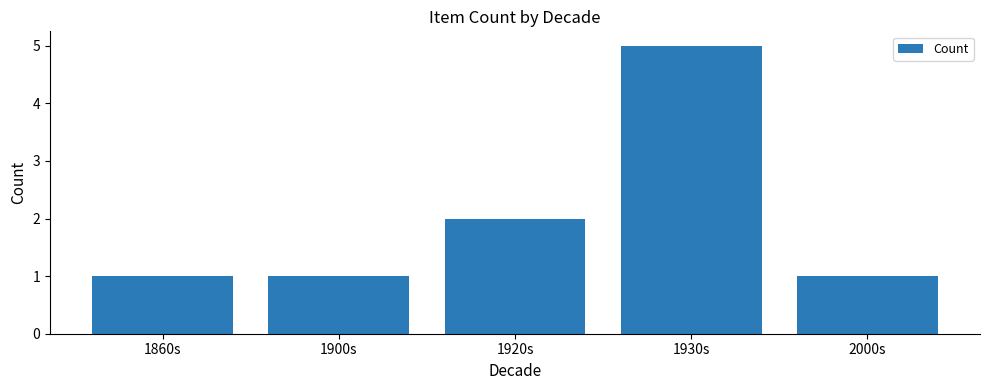

At which category does the chart reach its peak across all series?

1930s